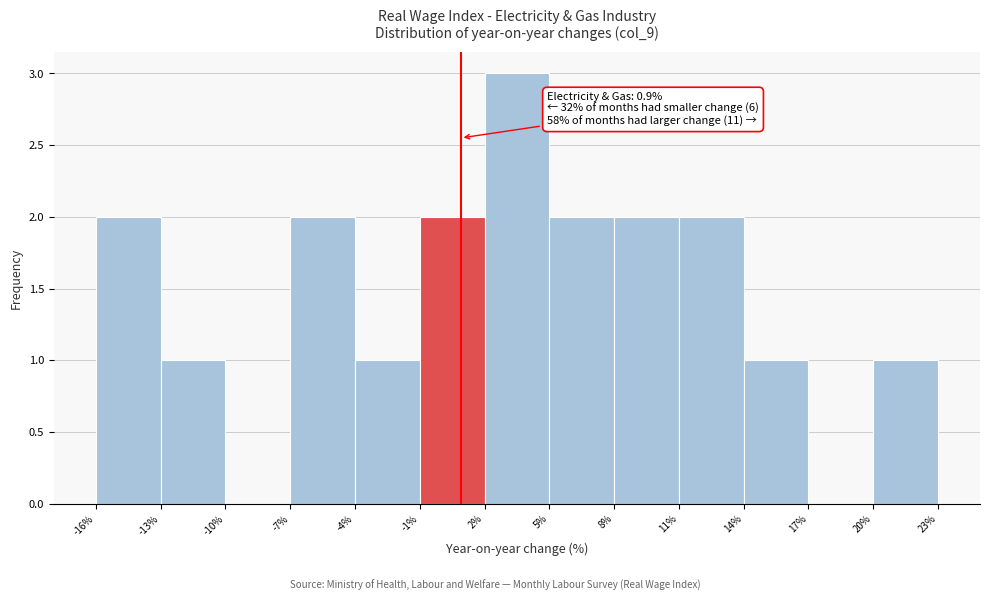

Which range on the x-axis has the tallest bar?

2% to 5%